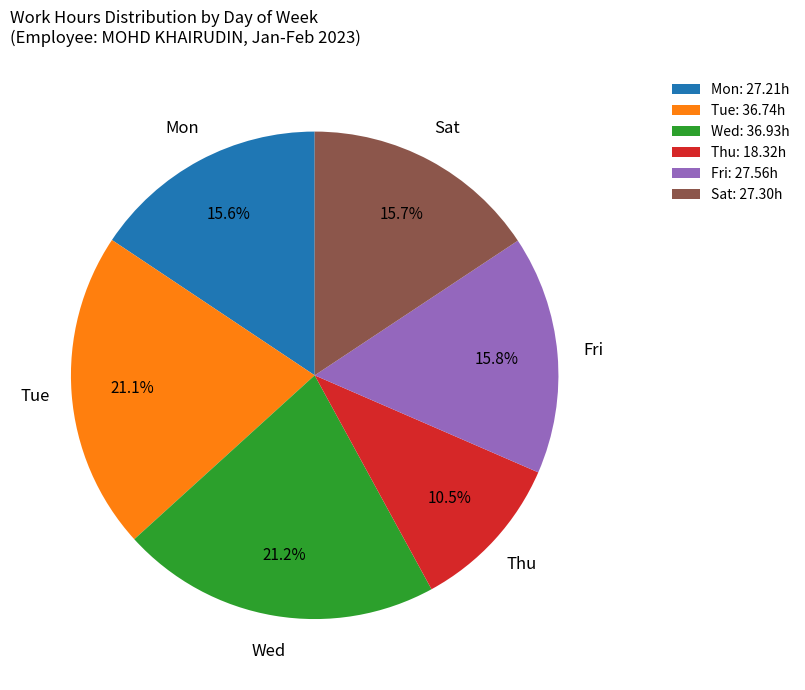

Count the number of slices in the pie.

6